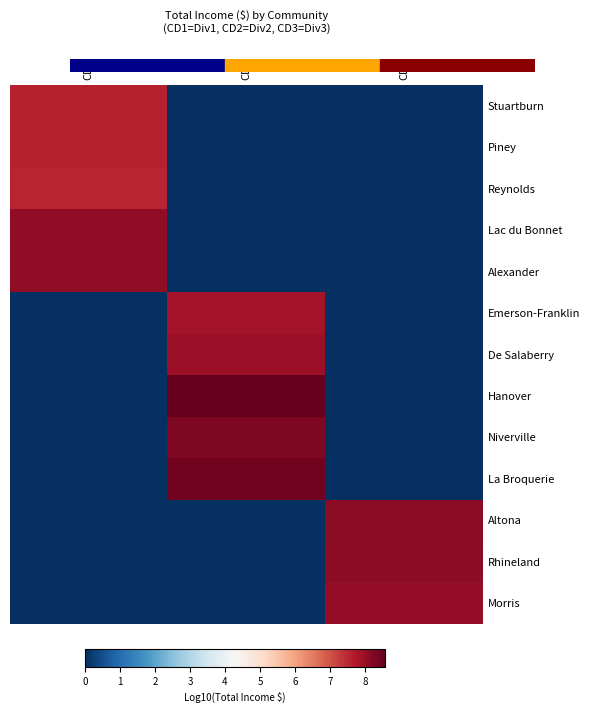

At which category is the sum across all series the highest?

CD2